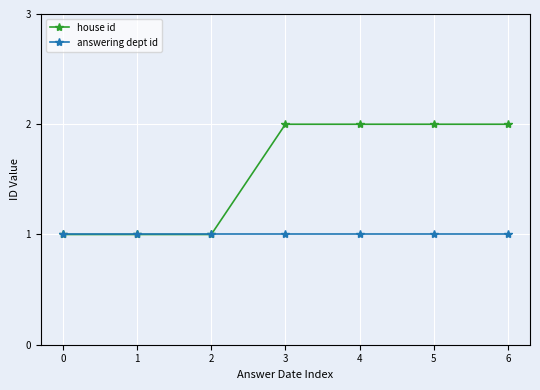

At 3, list the series in order from smallest to largest.

answering dept id, house id